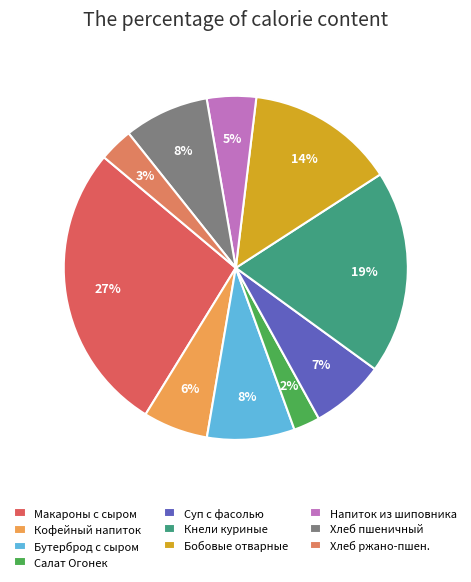

Rank the categories by value from lowest to highest.

Салат Огонек, хлеб ржано-пшеничный, Напиток из шиповника, кофейный напиток с молоком, Суп из овощей с фасолью, хлеб пшеничный, Бутерброд с сыром, Бобовые отварные /горох/, Кнели куриные с рисом в соусе томатном, Макаронные изделия отварные с сыром